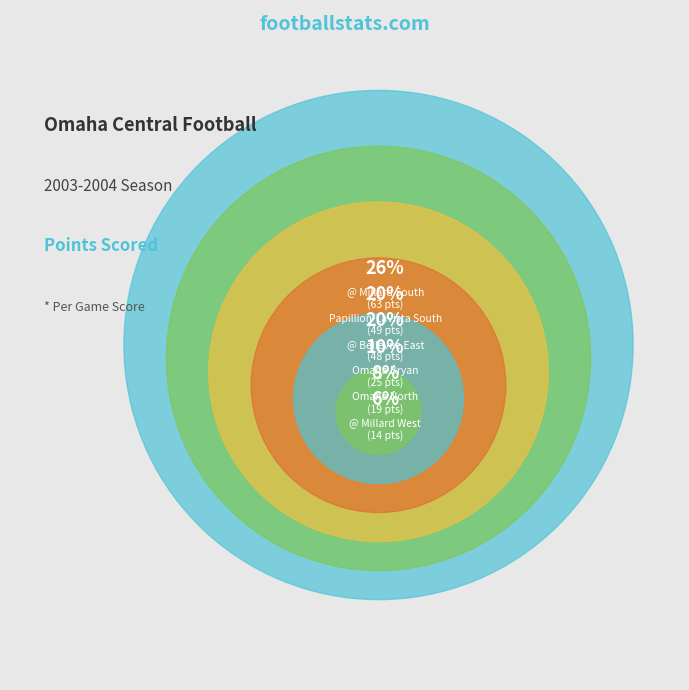

How much of the chart is everything except @ Millard South?

73.9%